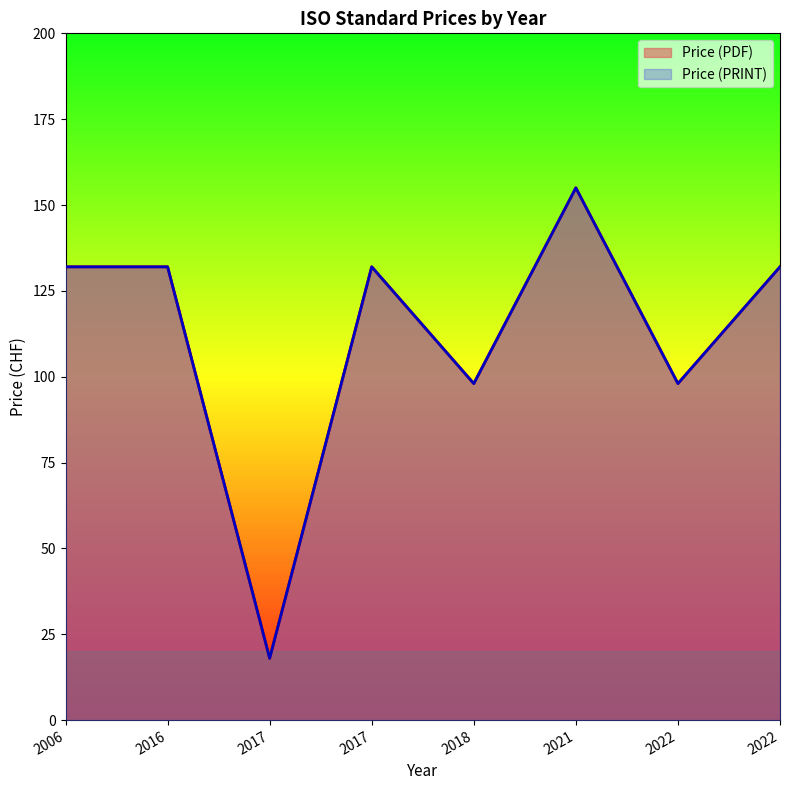

Between 2016 and 2022, which is larger?

2016